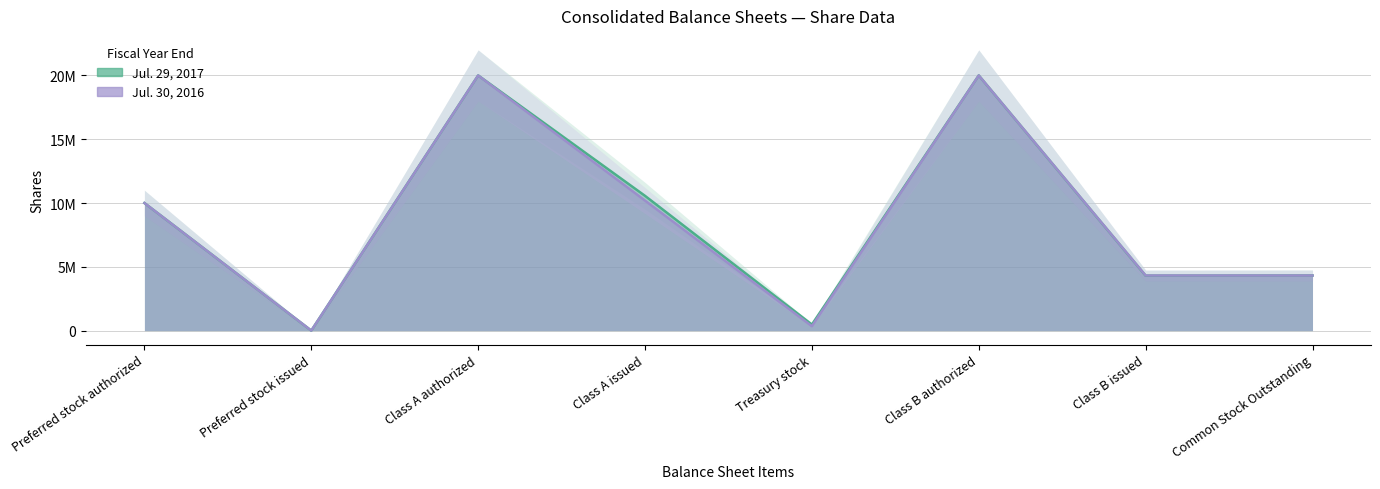

What is the label of the 8th point from the right?

Preferred stock authorized